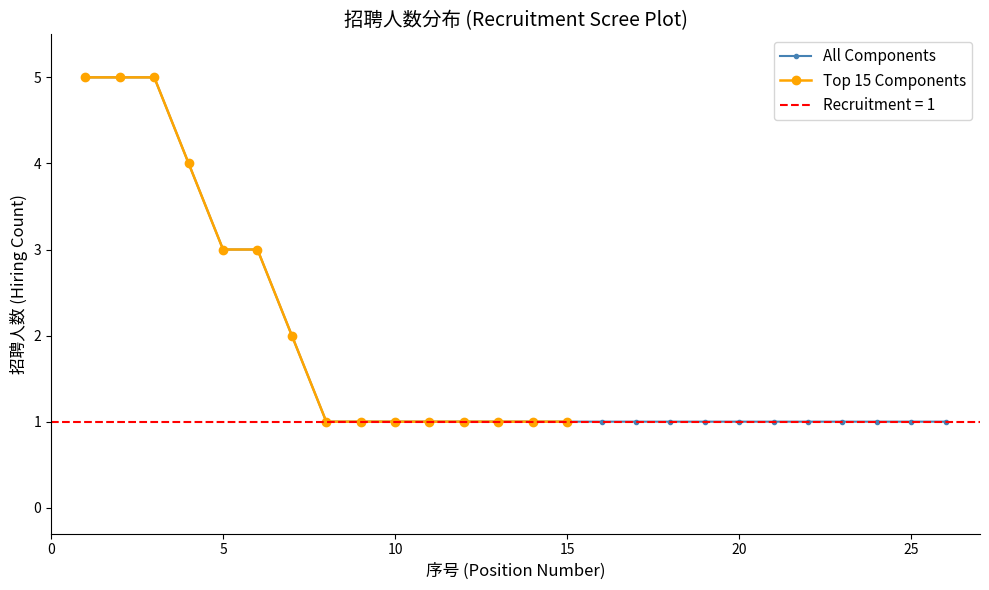

What is the maximum value for All Components?

5